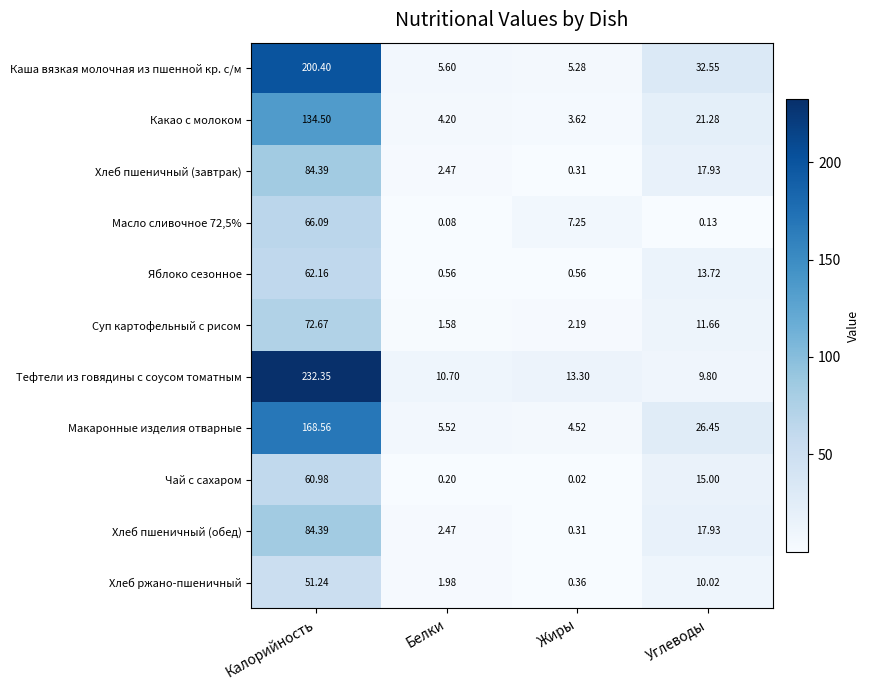

At how many categories does at least one series exceed 114?

1